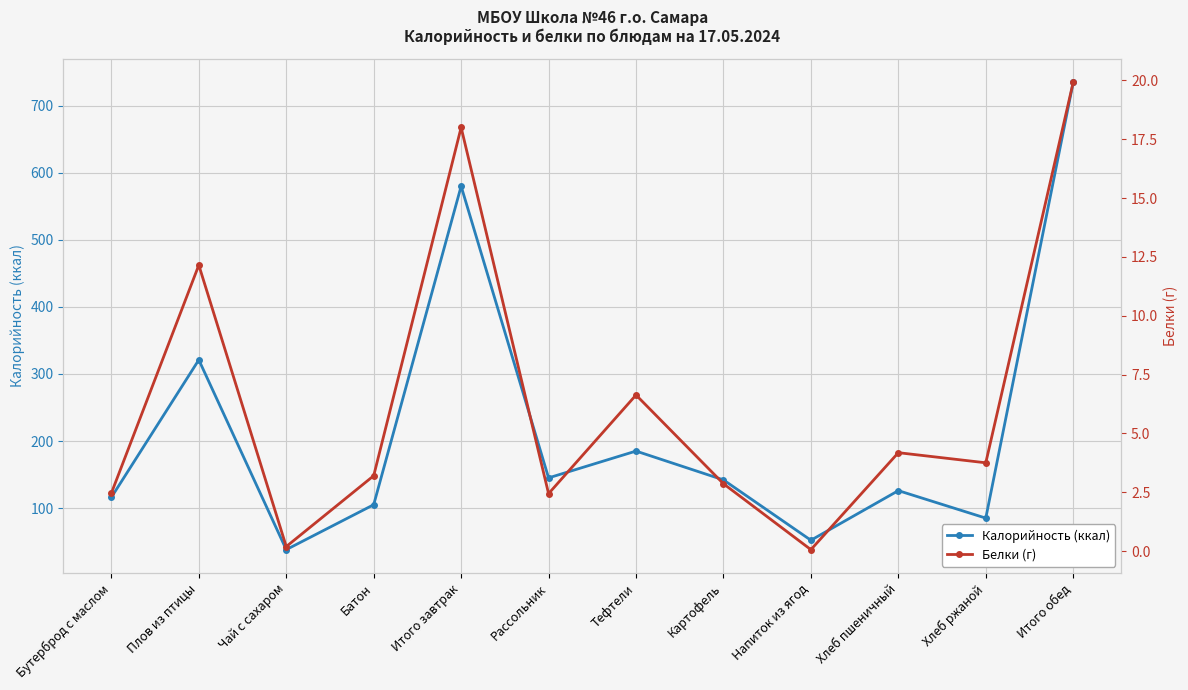

Where is the first local minimum for Калорийность (ккал)?

Чай с сахаром